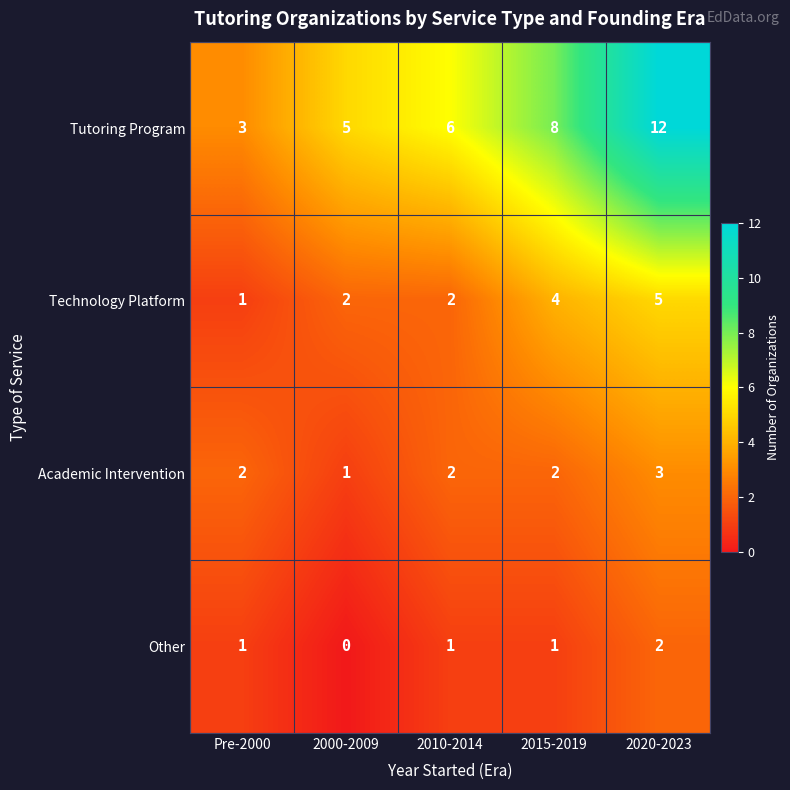

Rank the series at 2000-2009 from lowest to highest value.

Other, Academic Intervention, Technology Platform, Tutoring Program